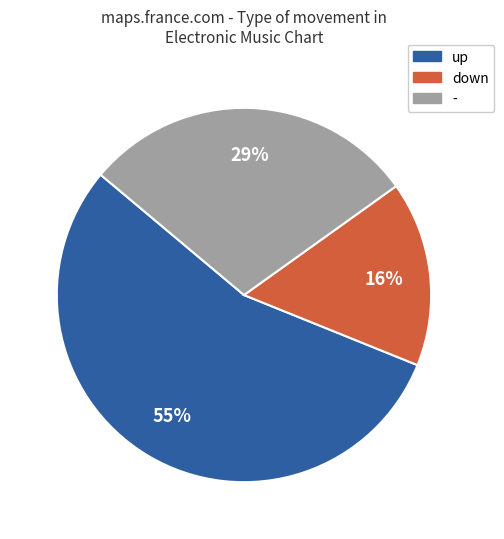

How many slices are in this pie chart?

3